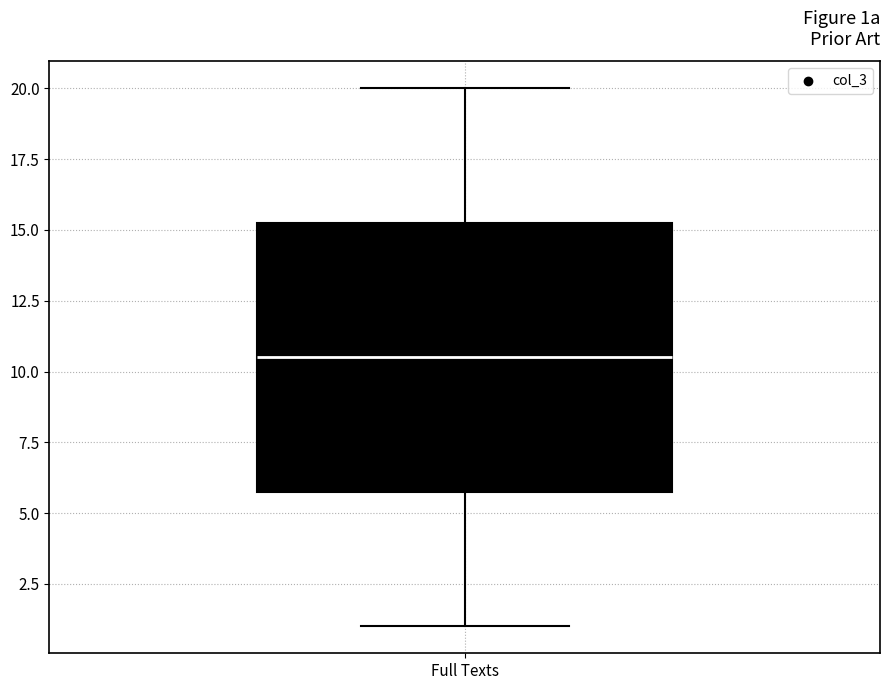

Read this box plot against the y-axis: the position of the median line, the range covered by the box, and the ends of both whiskers. The values are not printed on the chart, so give them approximately, as read against the axis.

median 10.5, box 6.0 to 15.5, whiskers 1.0 to 20.0